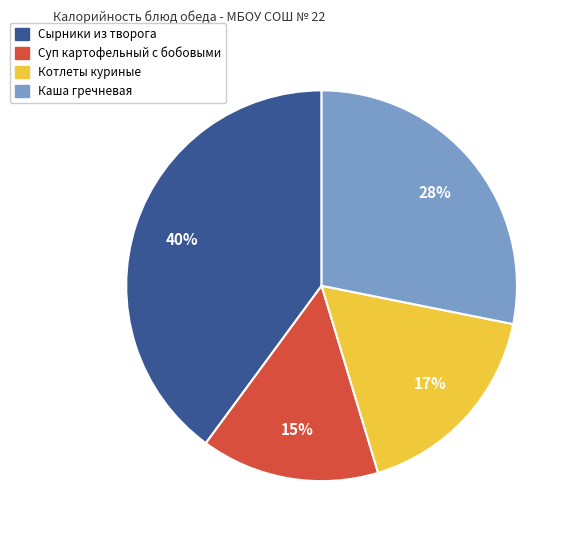

How many slices are in this pie chart?

4